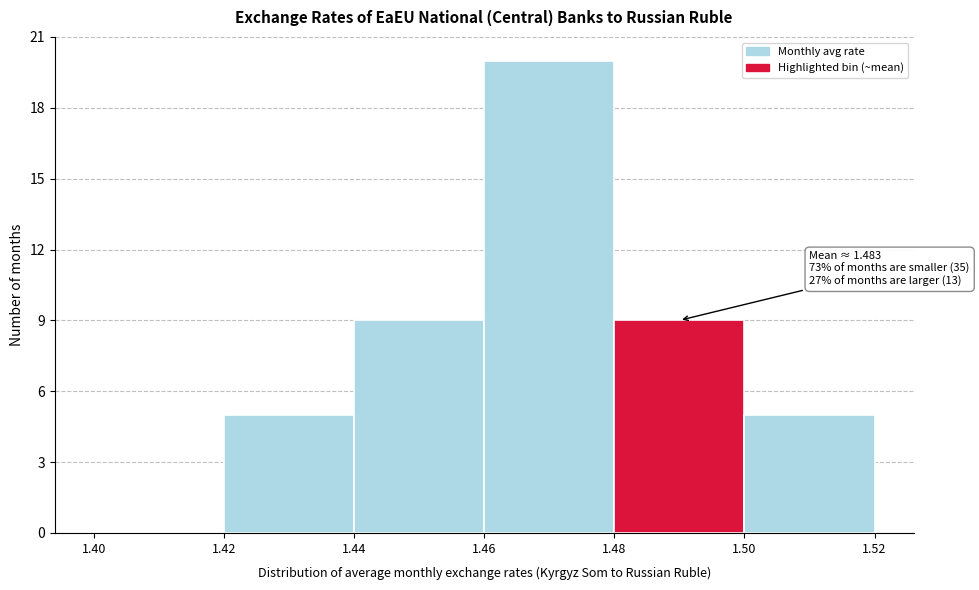

Which range on the x-axis has the tallest bar?

1.46 to 1.48